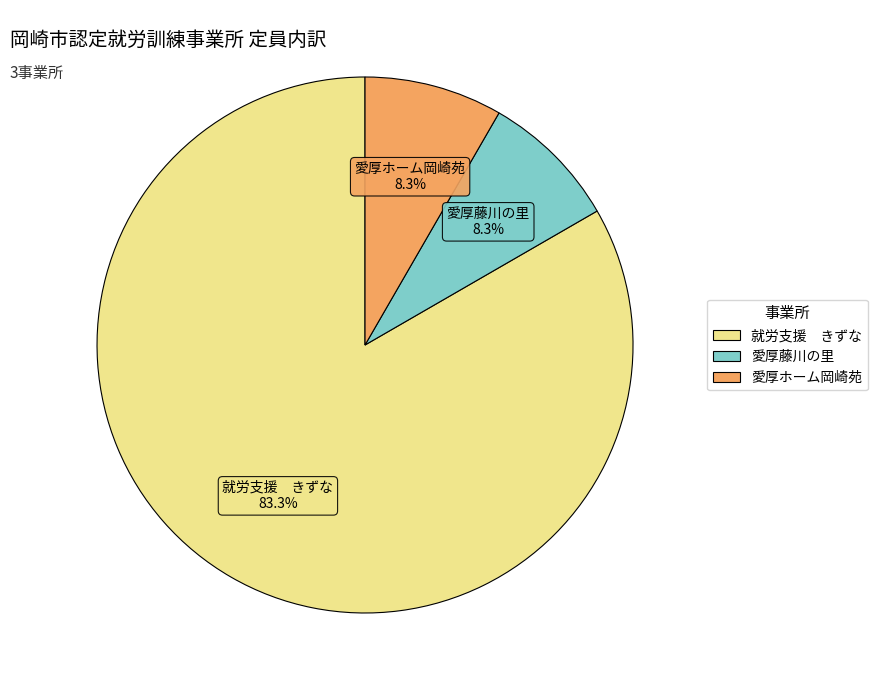

Which has a higher value, 就労支援 きずな or 愛厚藤川の里?

就労支援 きずな